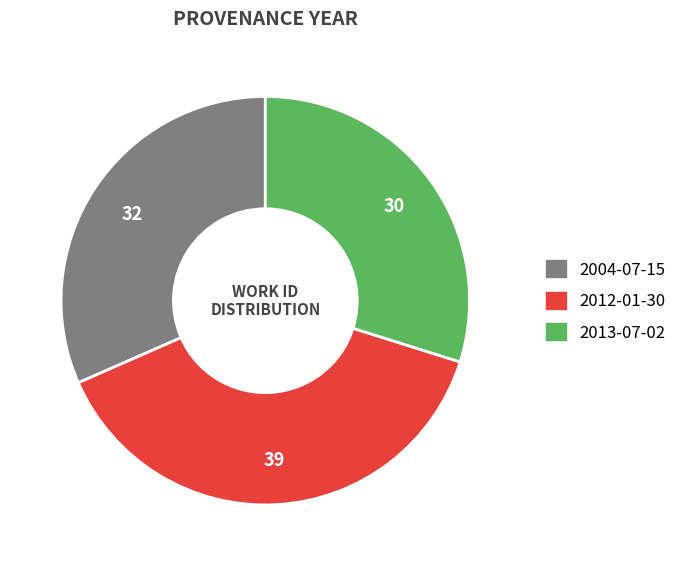

What is the ratio of the value at 2004-07-15 to the value at 2012-01-30?

0.8